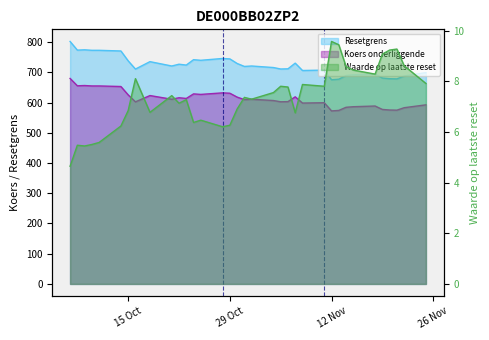

True or false: Waarde op laatste reset and Koers onderliggende intersect in this chart.

False